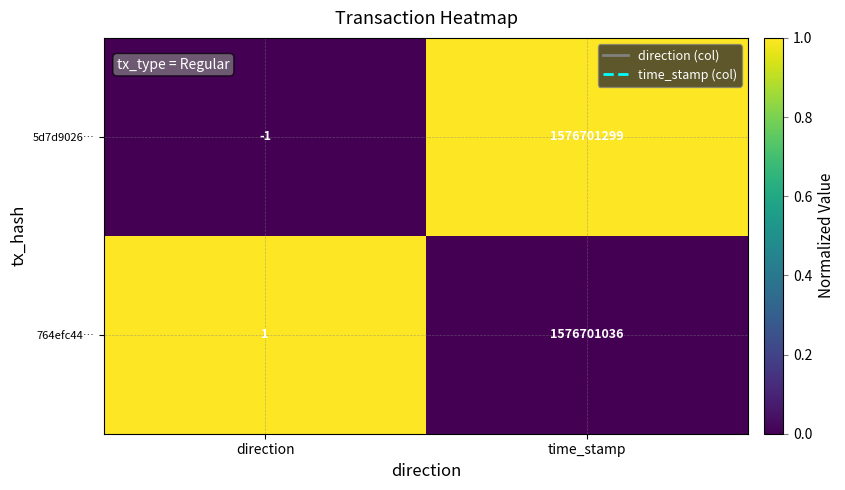

What is the difference between the maximum and minimum values in the 5d7d9026… series?

1576701300